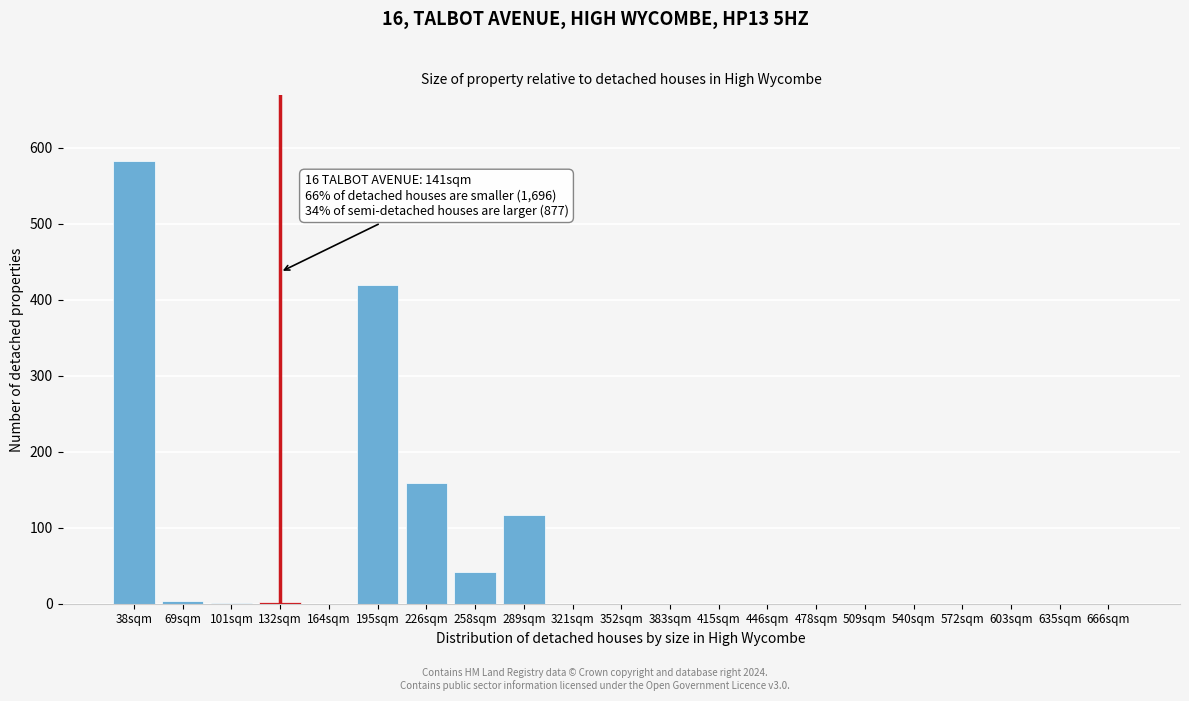

What is the maximum value shown in the chart?

582